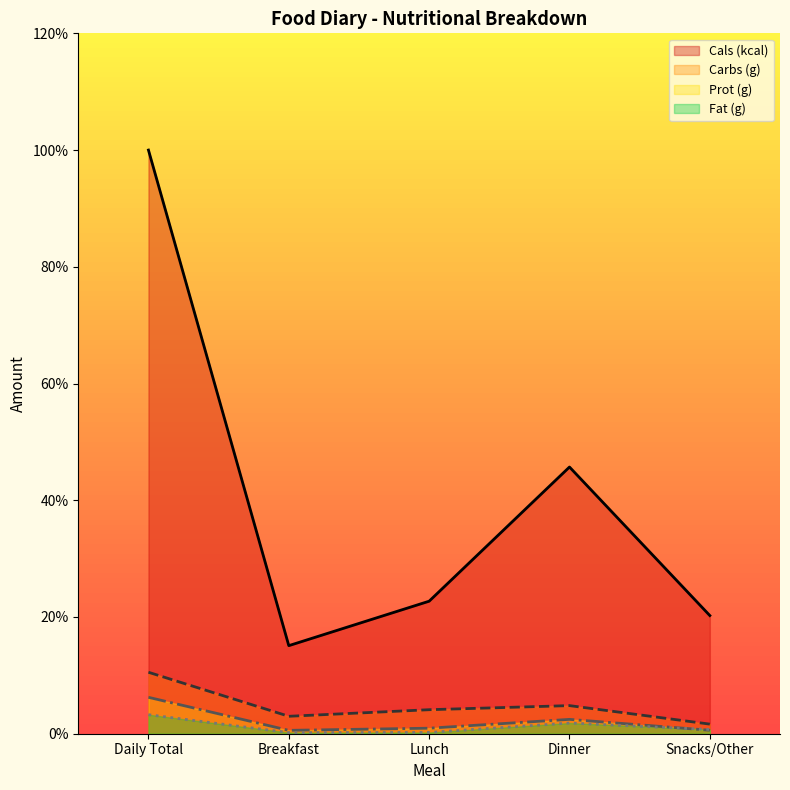

Which series has the largest total across all categories?

Cals (kcal)